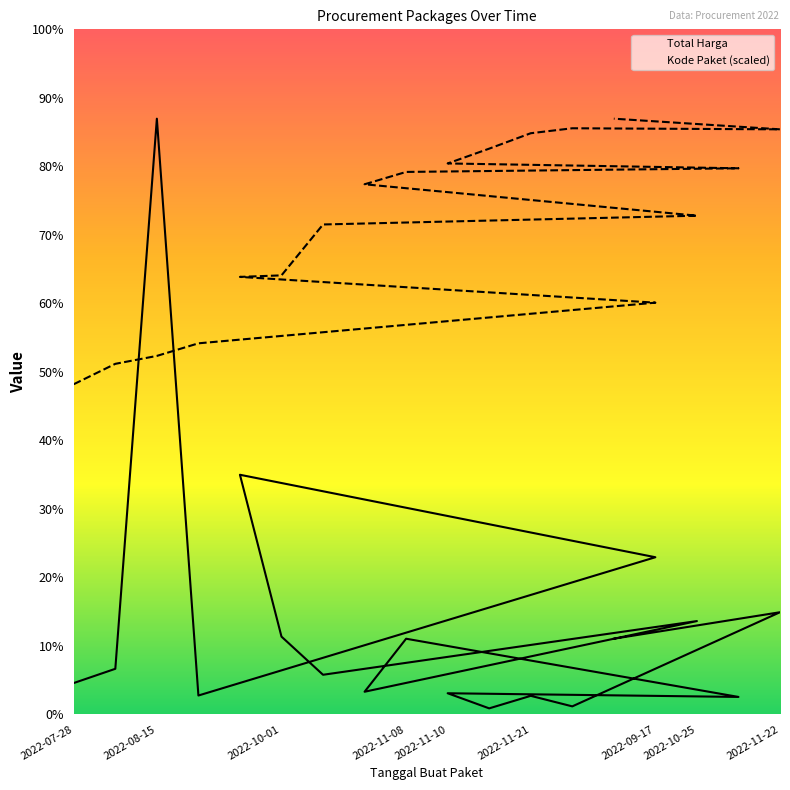

Is it true that Kode Paket (scaled) equals 193190762.8 at 2022-11-21?

False